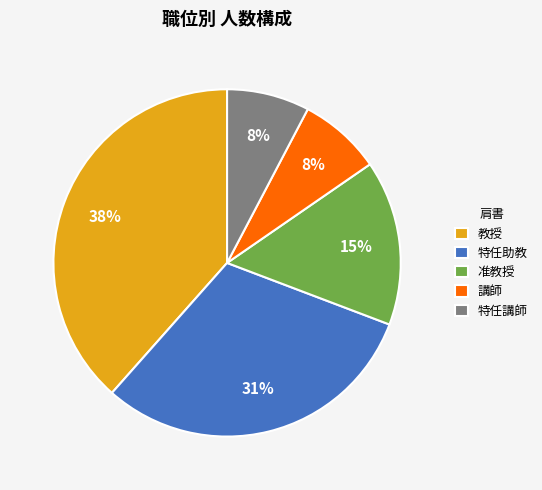

To the nearest percent, what percentage of the pie is 特任助教?

31%